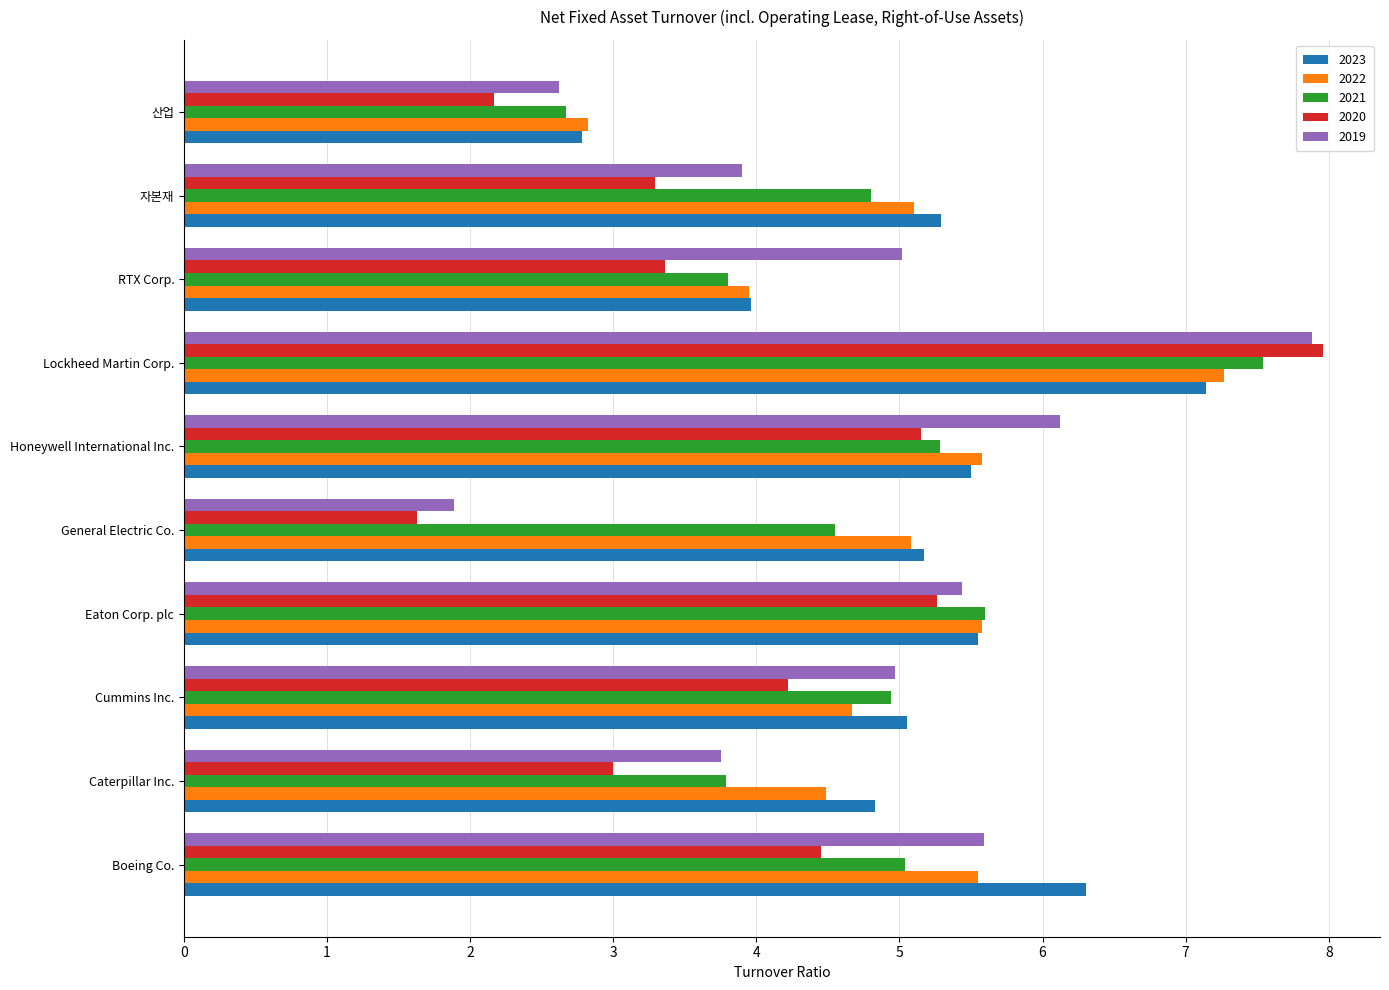

Between Honeywell International Inc. and 자본재, which series saw the biggest shift?

2019